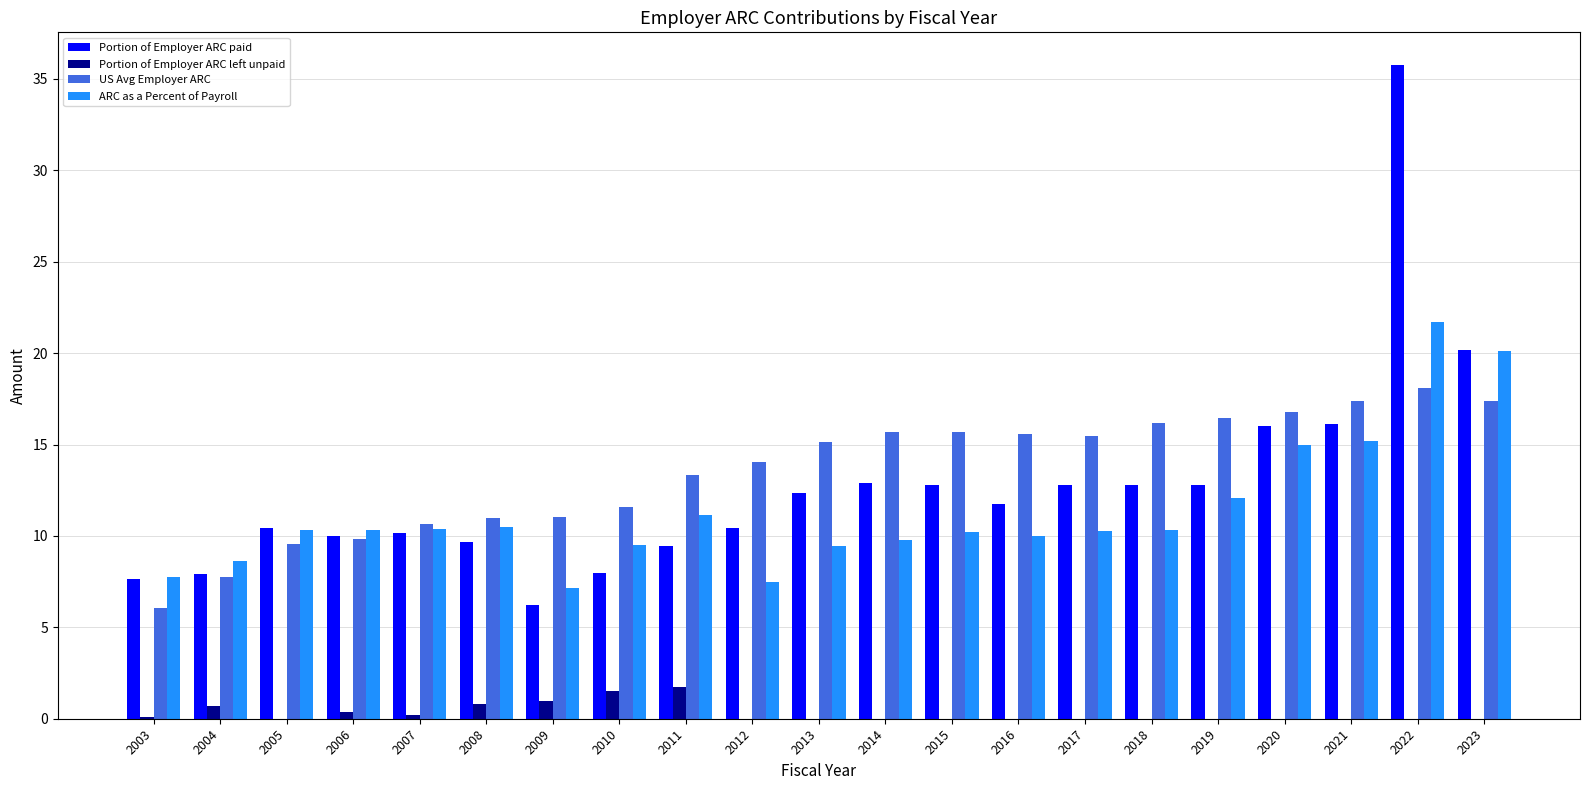

What are all the series names shown in the legend?

Portion of Employer ARC paid, Portion of Employer ARC left unpaid, US Avg Employer ARC, ARC as a Percent of Payroll